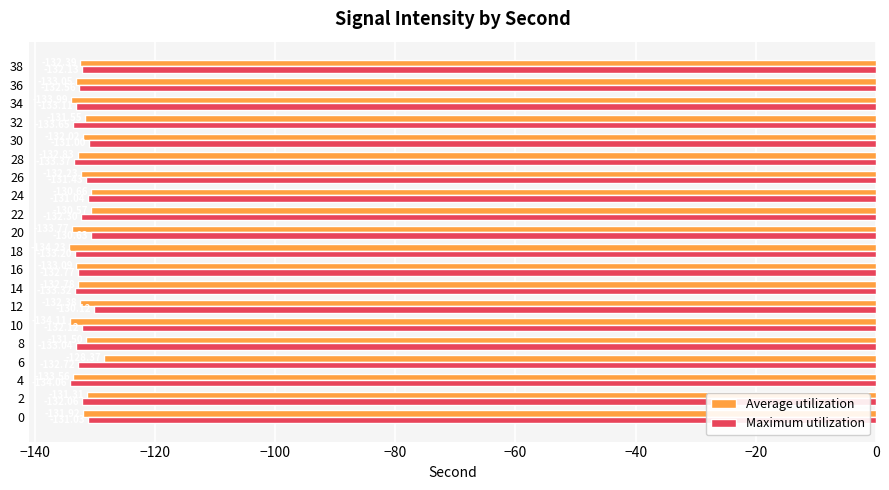

What is the difference between the maximum and second lowest values in the Maximum utilization series?

3.5